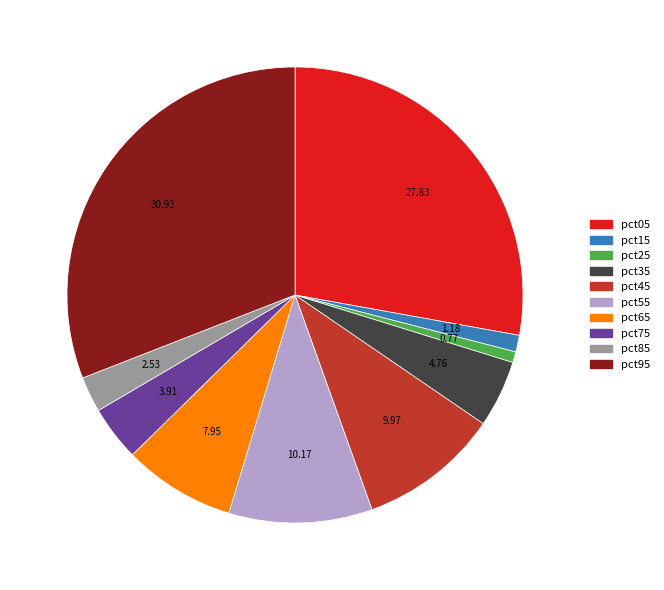

Is pct05 the majority of the pie?

No